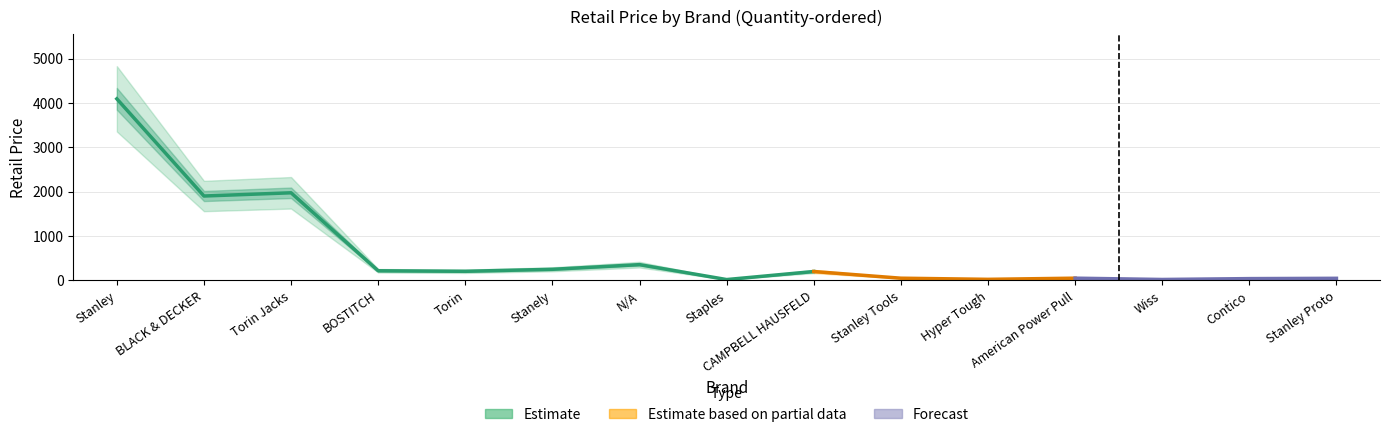

How many points are higher than both their immediate neighbors (excluding endpoints)?

5